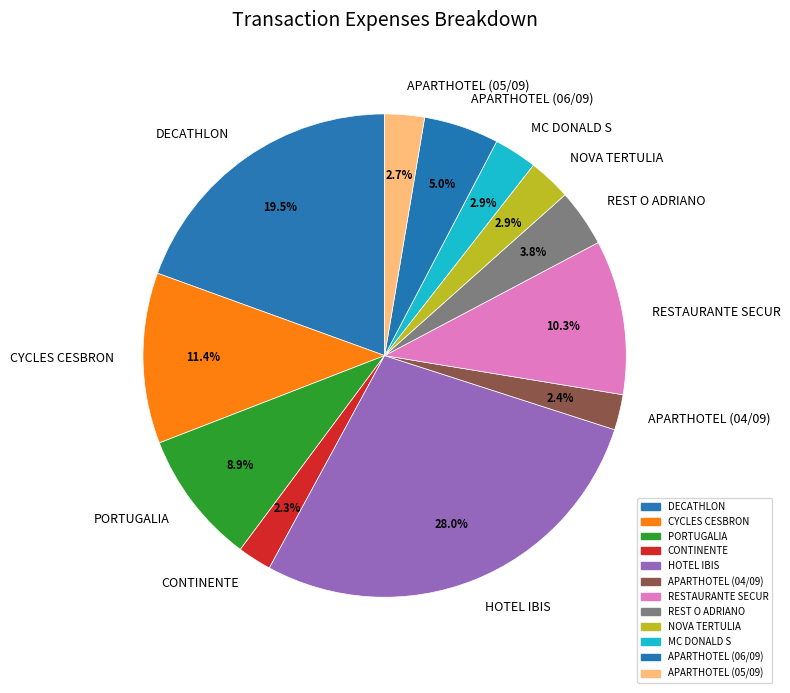

Approximately how many times larger is the value at MC DONALD S compared to APARTHOTEL (06/09)?

0.6